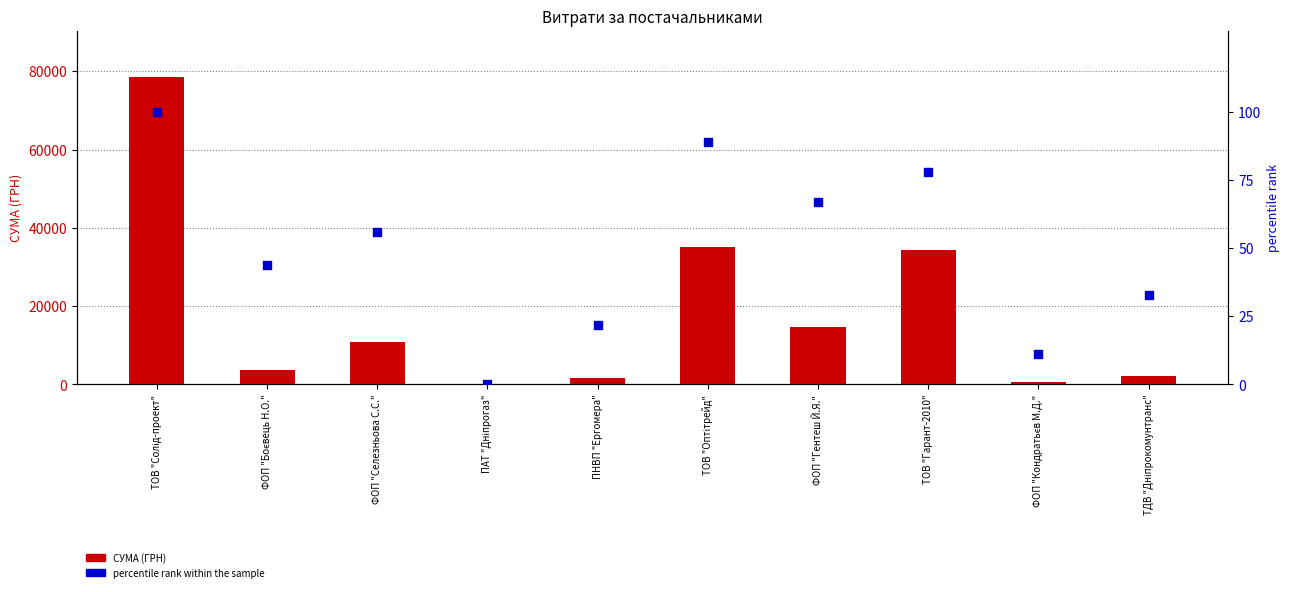

At how many categories does at least one series exceed 55759?

1